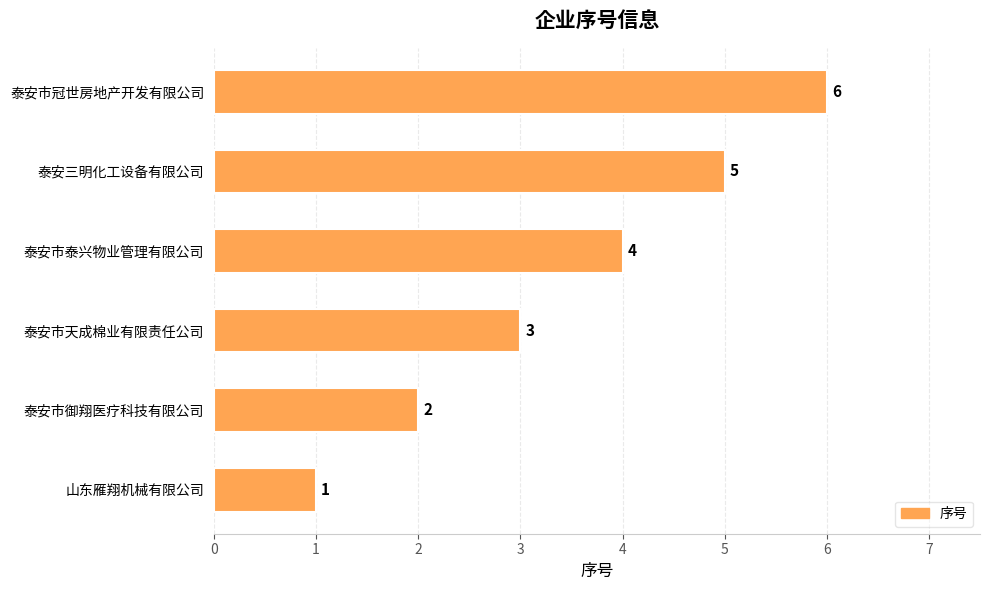

Is it true that the value at 泰安市御翔医疗科技有限公司 is 1?

False